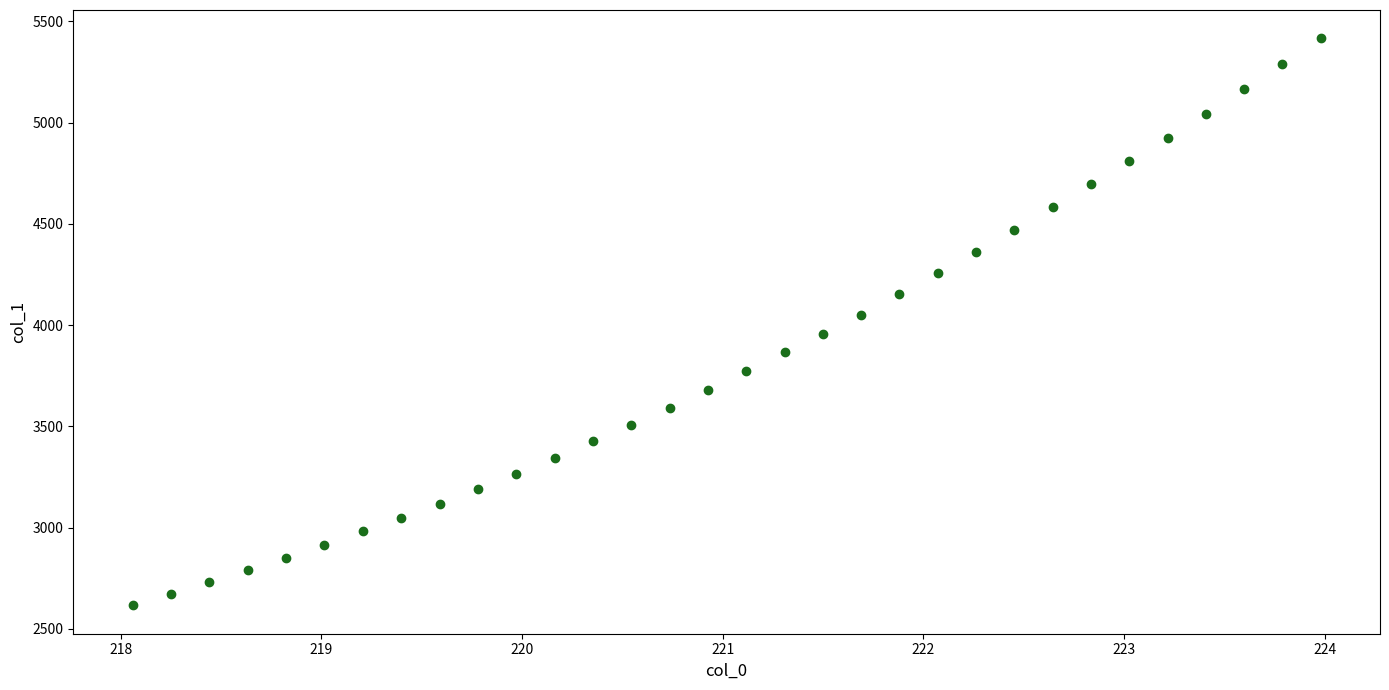

What is the range of Y values (max minus min)?

2800.0